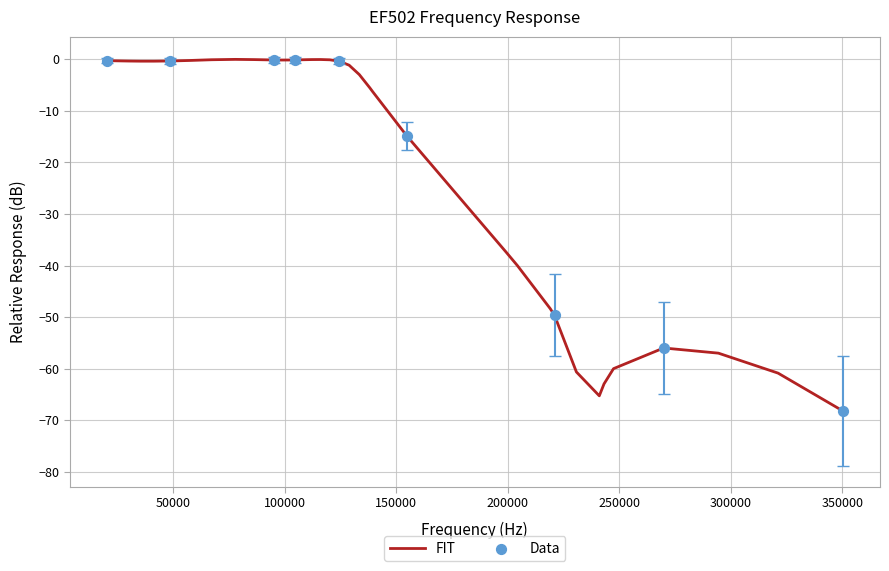

What is the smallest value displayed?

-68.2